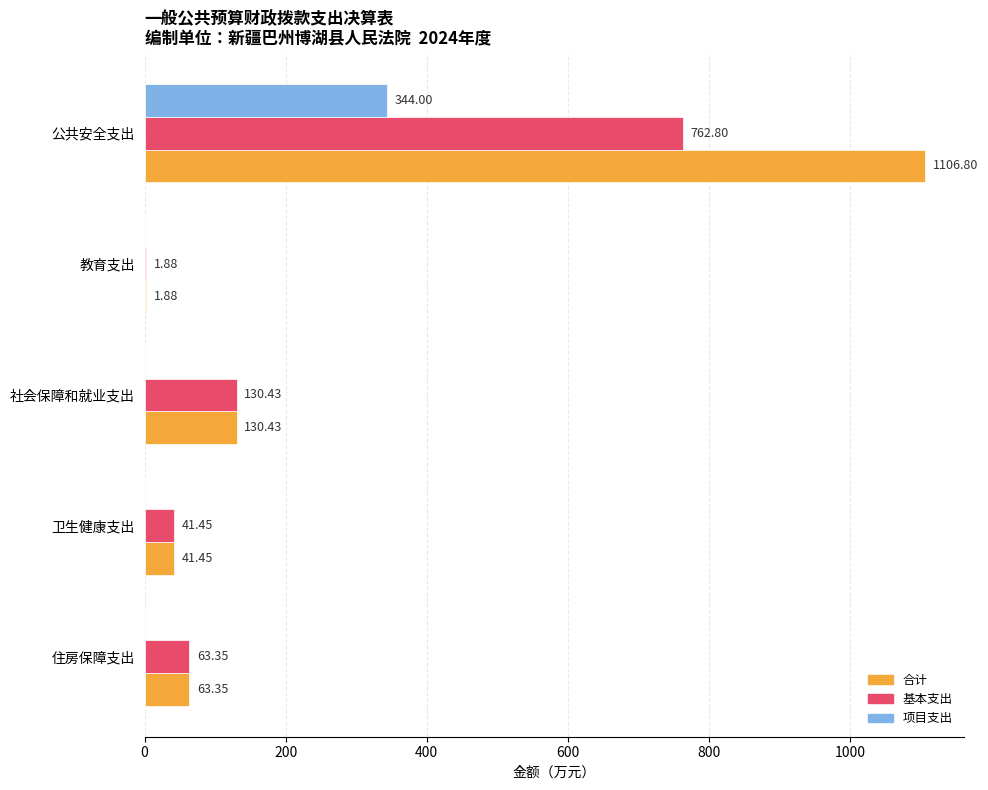

What is the sum of all 项目支出 values?

344.0